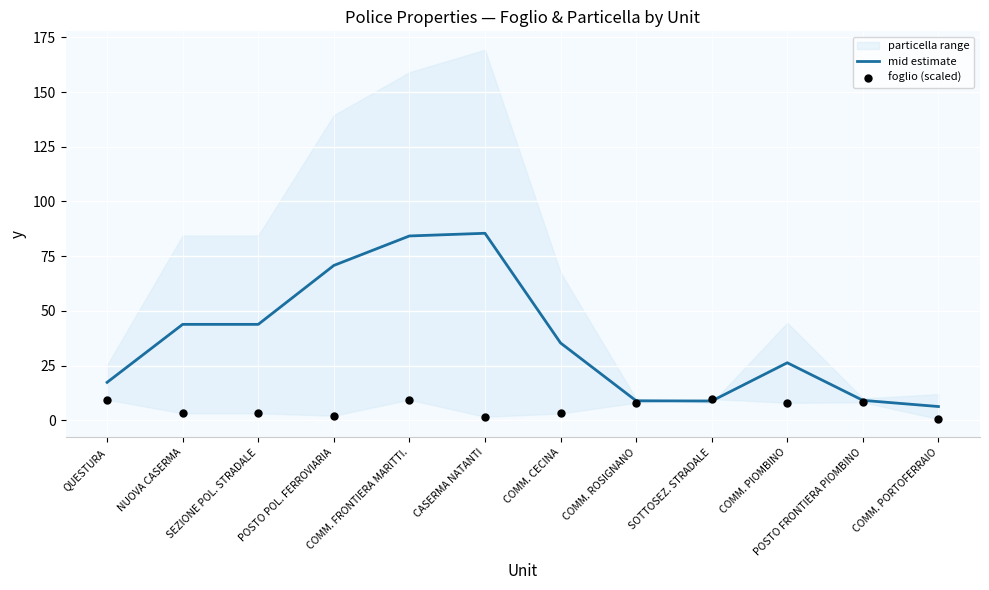

Is the value of mid estimate at CASERMA NATANTI greater than the value of foglio (scaled) at POSTO POL. FERROVIARIA?

Yes